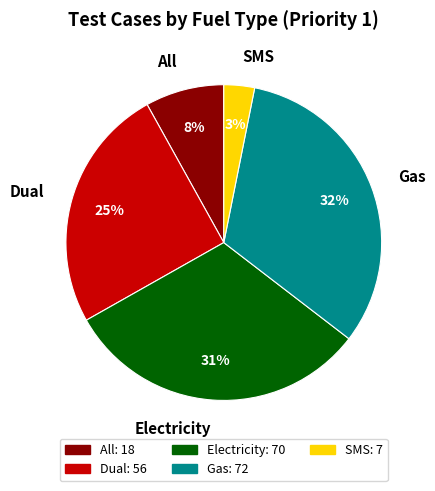

Approximately how many times larger is the value at Gas compared to All?

4.0